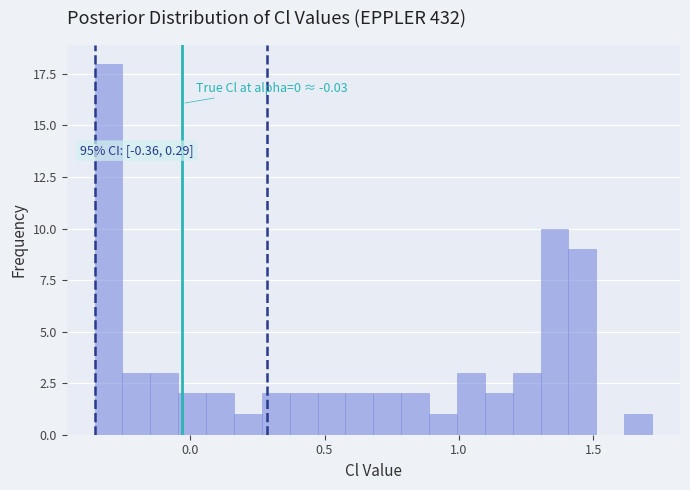

Around what value on the x-axis is the tallest bar? Give the approximate position of its centre, as read against the axis.

-0.30